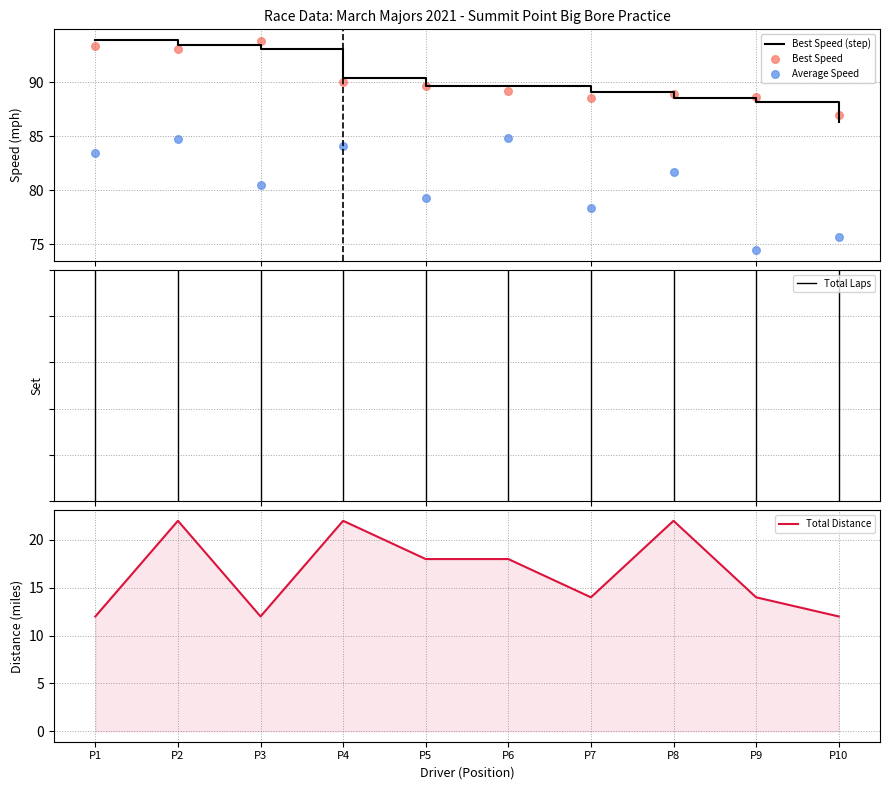

Which series has the largest Y range (max minus min)?

Average Speed